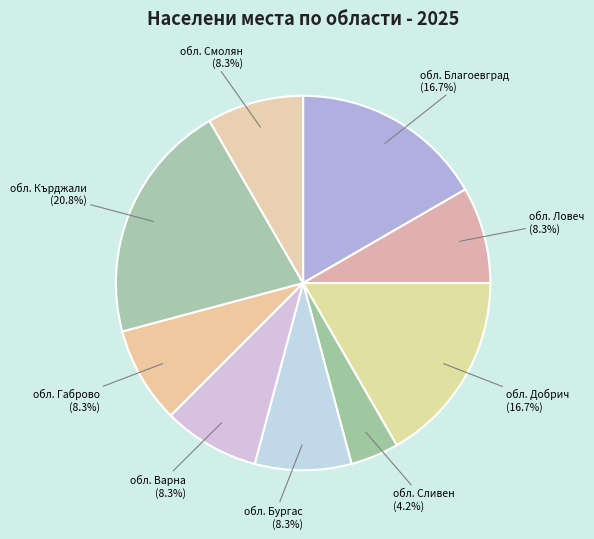

Count the number of slices in the pie.

9